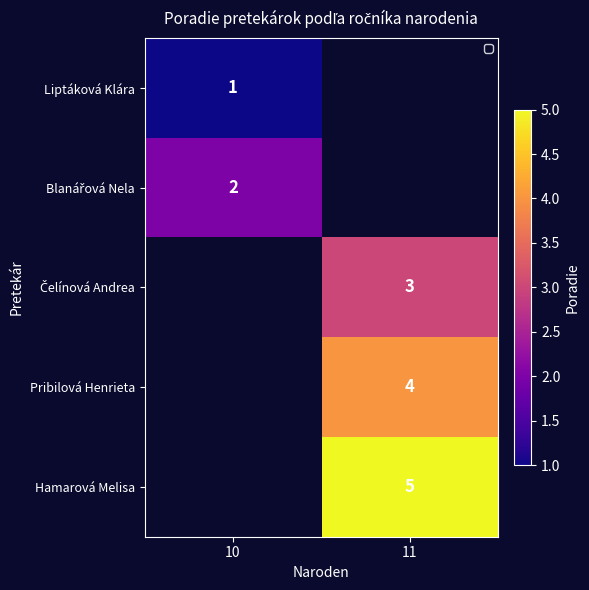

The value of Hamarová Melisa at 11 is 5. True or false?

True